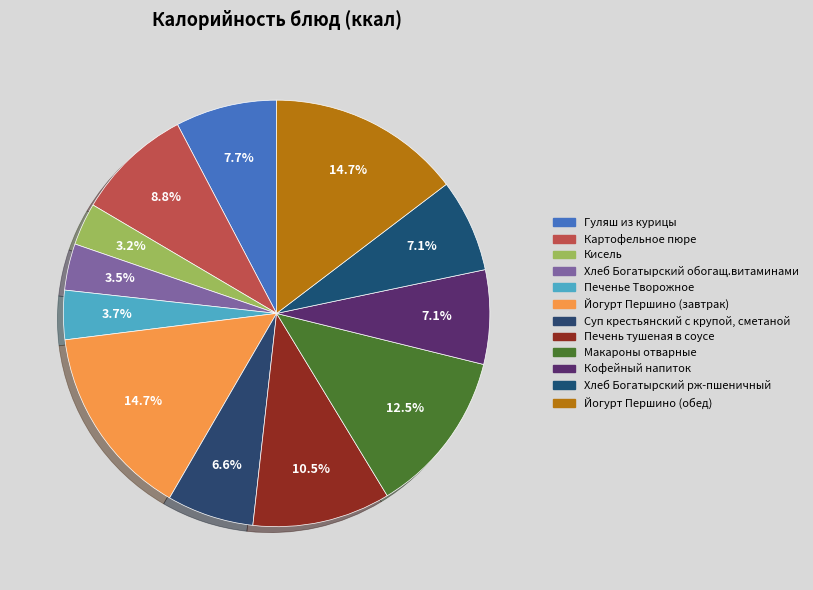

To the nearest percent, what is the average slice percentage?

8%